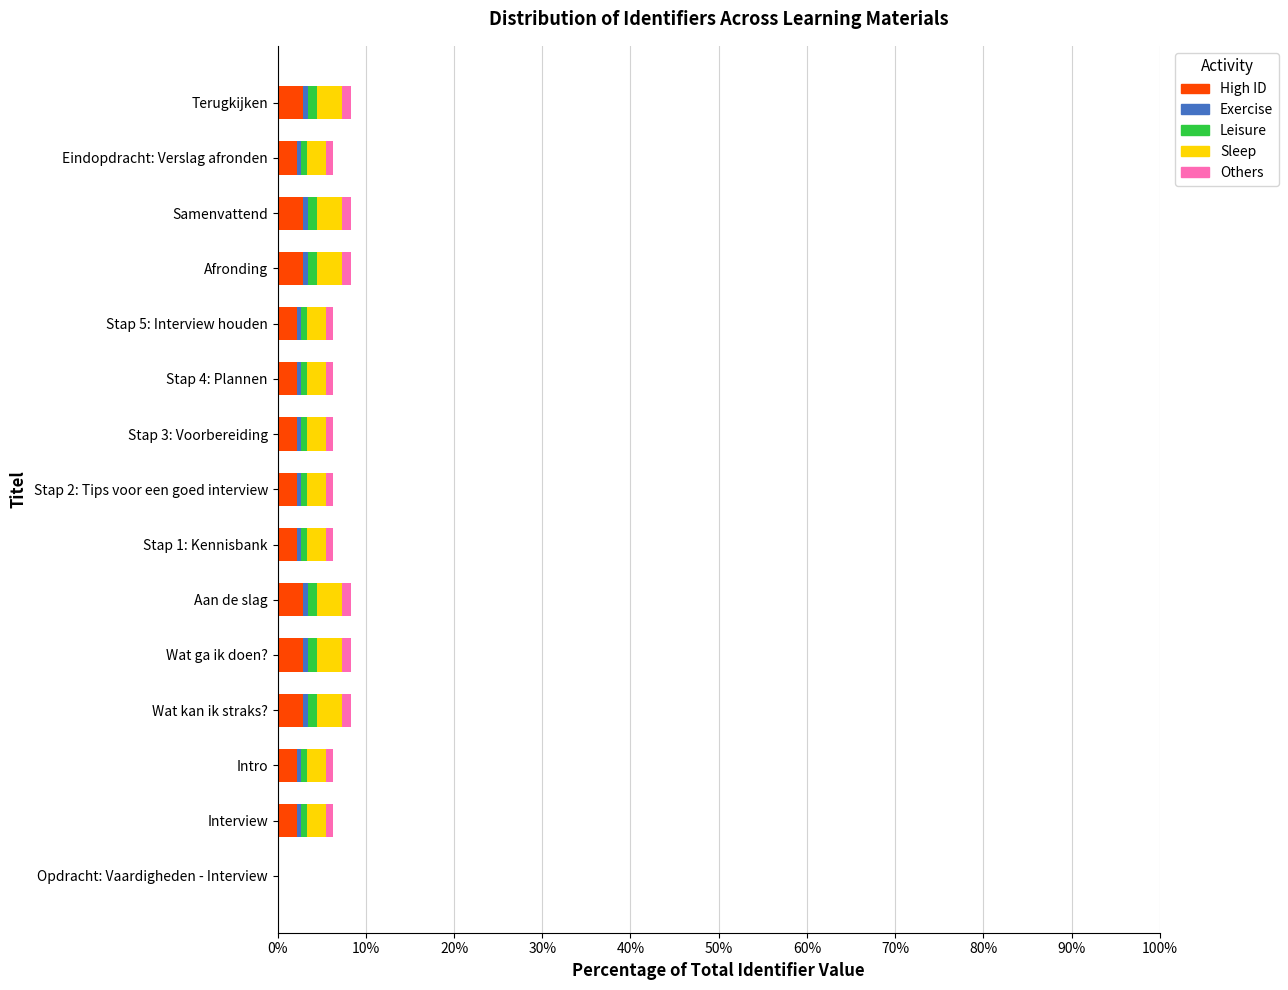

What is the sum of all High ID values?

35.0